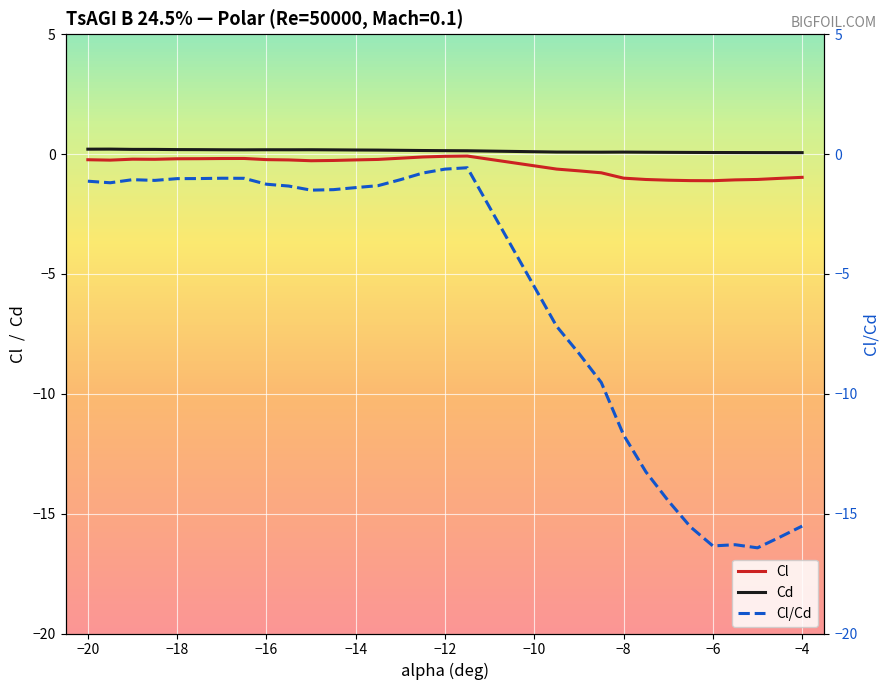

True or false: Cd has a value of 0.2 at −18.

True